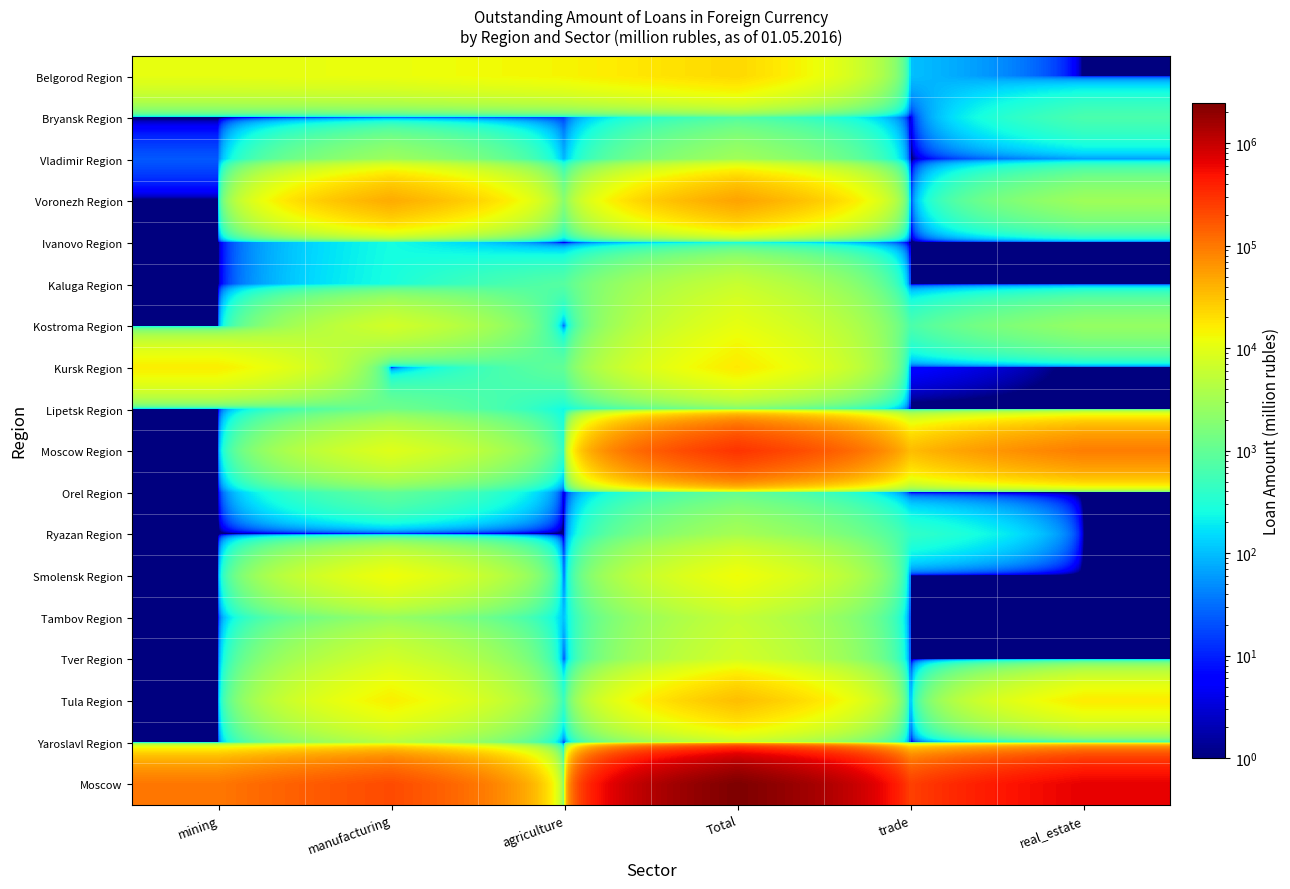

What is the smallest value displayed?

0.1